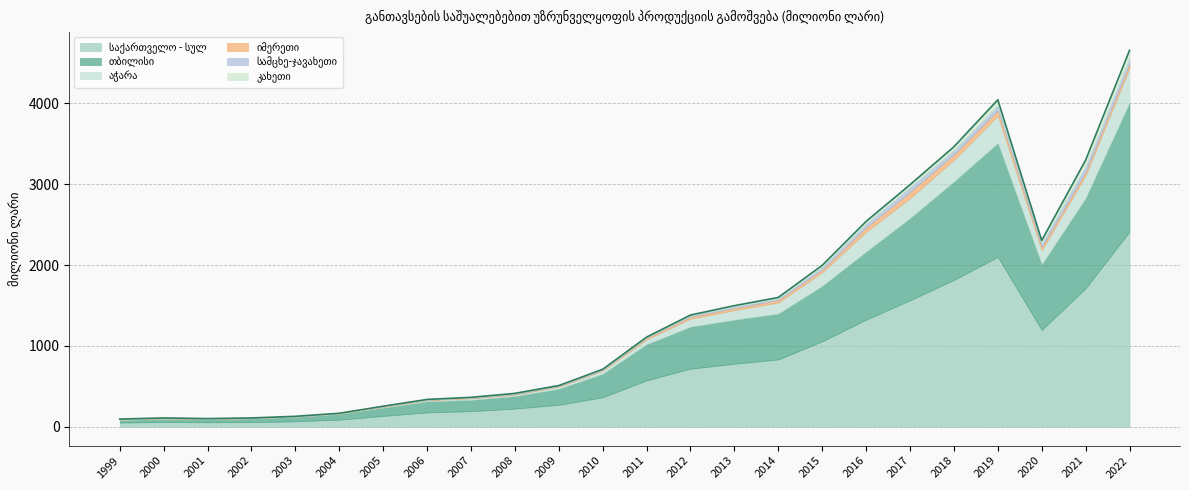

Which category has the lowest value across all series?

2002